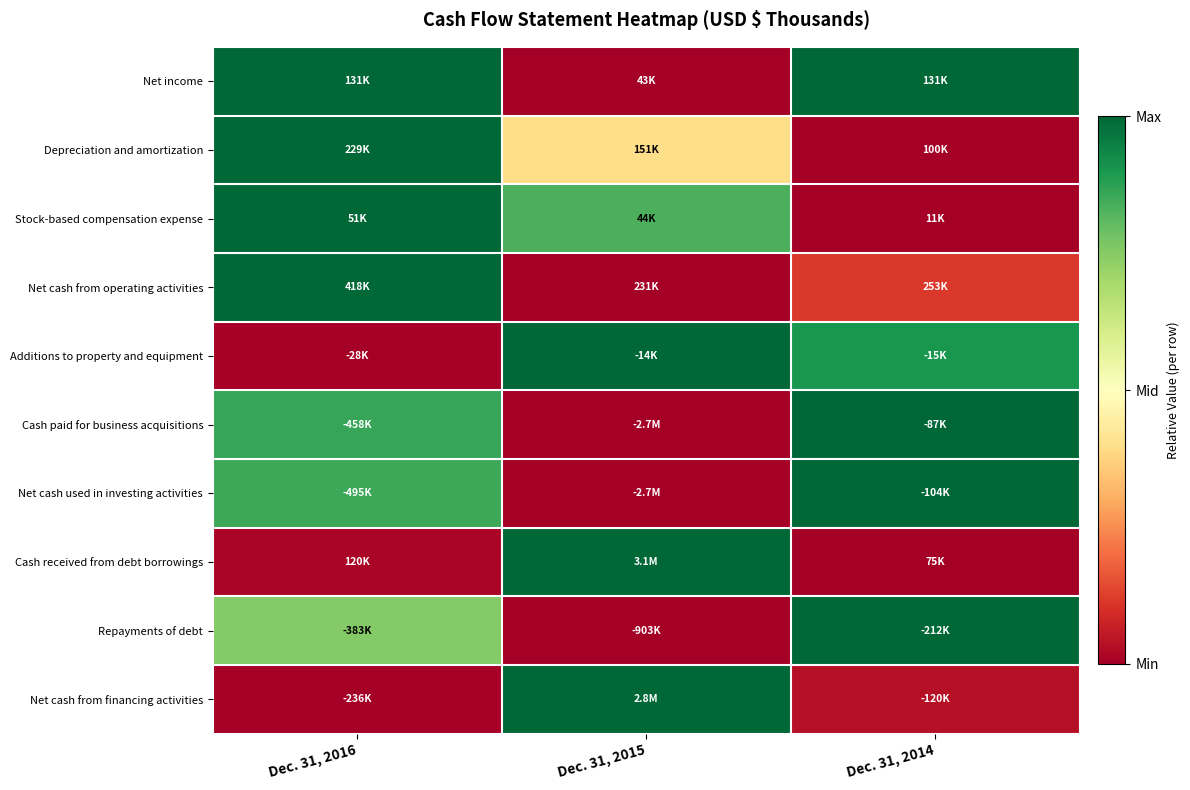

Reading left to right, list all the values displayed in this chart.

Net income: Dec. 31, 2016=1.0	Dec. 31, 2015=0.0	Dec. 31, 2014=1.0
Depreciation and amortization: Dec. 31, 2016=1.0	Dec. 31, 2015=0.4	Dec. 31, 2014=0.0
Stock-based compensation expense: Dec. 31, 2016=1.0	Dec. 31, 2015=0.8	Dec. 31, 2014=0.0
Net cash from operating activities: Dec. 31, 2016=1.0	Dec. 31, 2015=0.0	Dec. 31, 2014=0.1
Additions to property and equipment: Dec. 31, 2016=0.0	Dec. 31, 2015=1.0	Dec. 31, 2014=0.9
Cash paid for business acquisitions: Dec. 31, 2016=0.9	Dec. 31, 2015=0.0	Dec. 31, 2014=1.0
Net cash used in investing activities: Dec. 31, 2016=0.9	Dec. 31, 2015=0.0	Dec. 31, 2014=1.0
Cash received from debt borrowings: Dec. 31, 2016=0.0	Dec. 31, 2015=1.0	Dec. 31, 2014=0.0
Repayments of debt: Dec. 31, 2016=0.8	Dec. 31, 2015=0.0	Dec. 31, 2014=1.0
Net cash from financing activities: Dec. 31, 2016=0.0	Dec. 31, 2015=1.0	Dec. 31, 2014=0.0